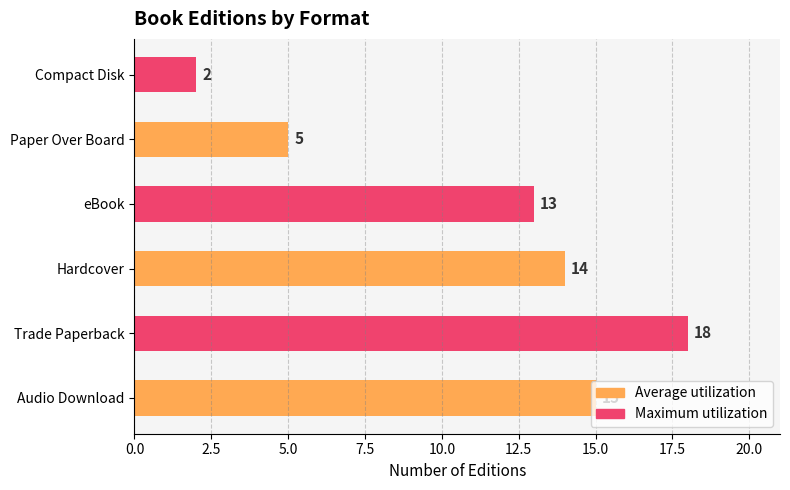

Which has a higher value, Trade Paperback or Compact Disk?

Trade Paperback